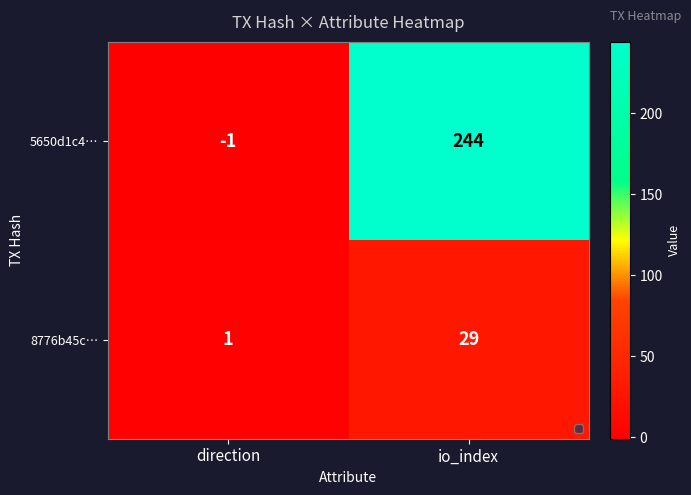

Between direction and io_index, which series saw the biggest shift?

5650d1c4…